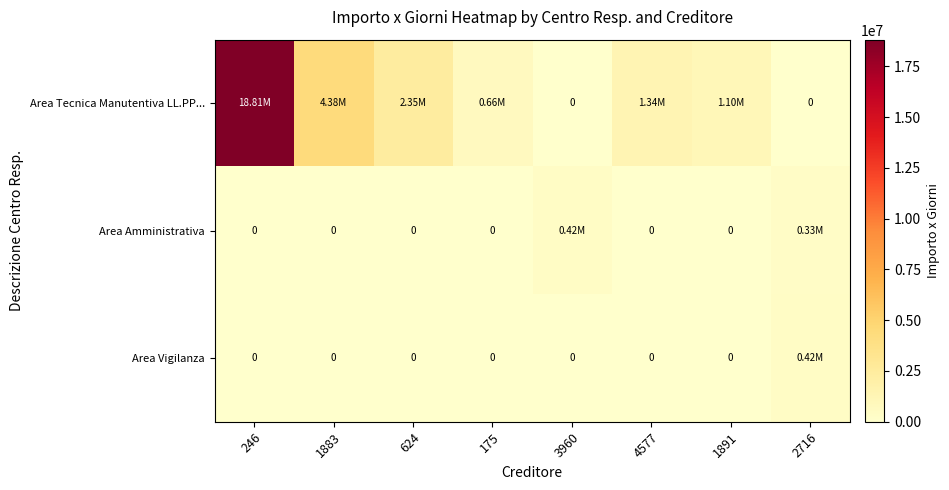

What is the difference between the Area Vigilanza values at 2716 and 624?

424350.0